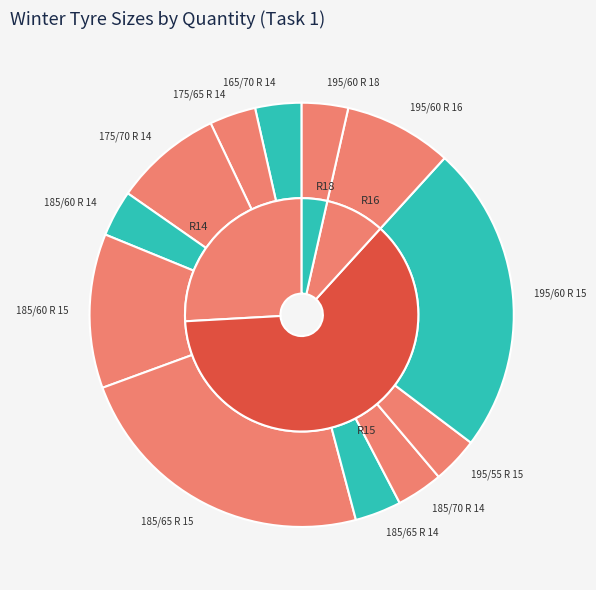

Is the sum of 185/65 R 15 and 195/55 R 15 greater than half?

No